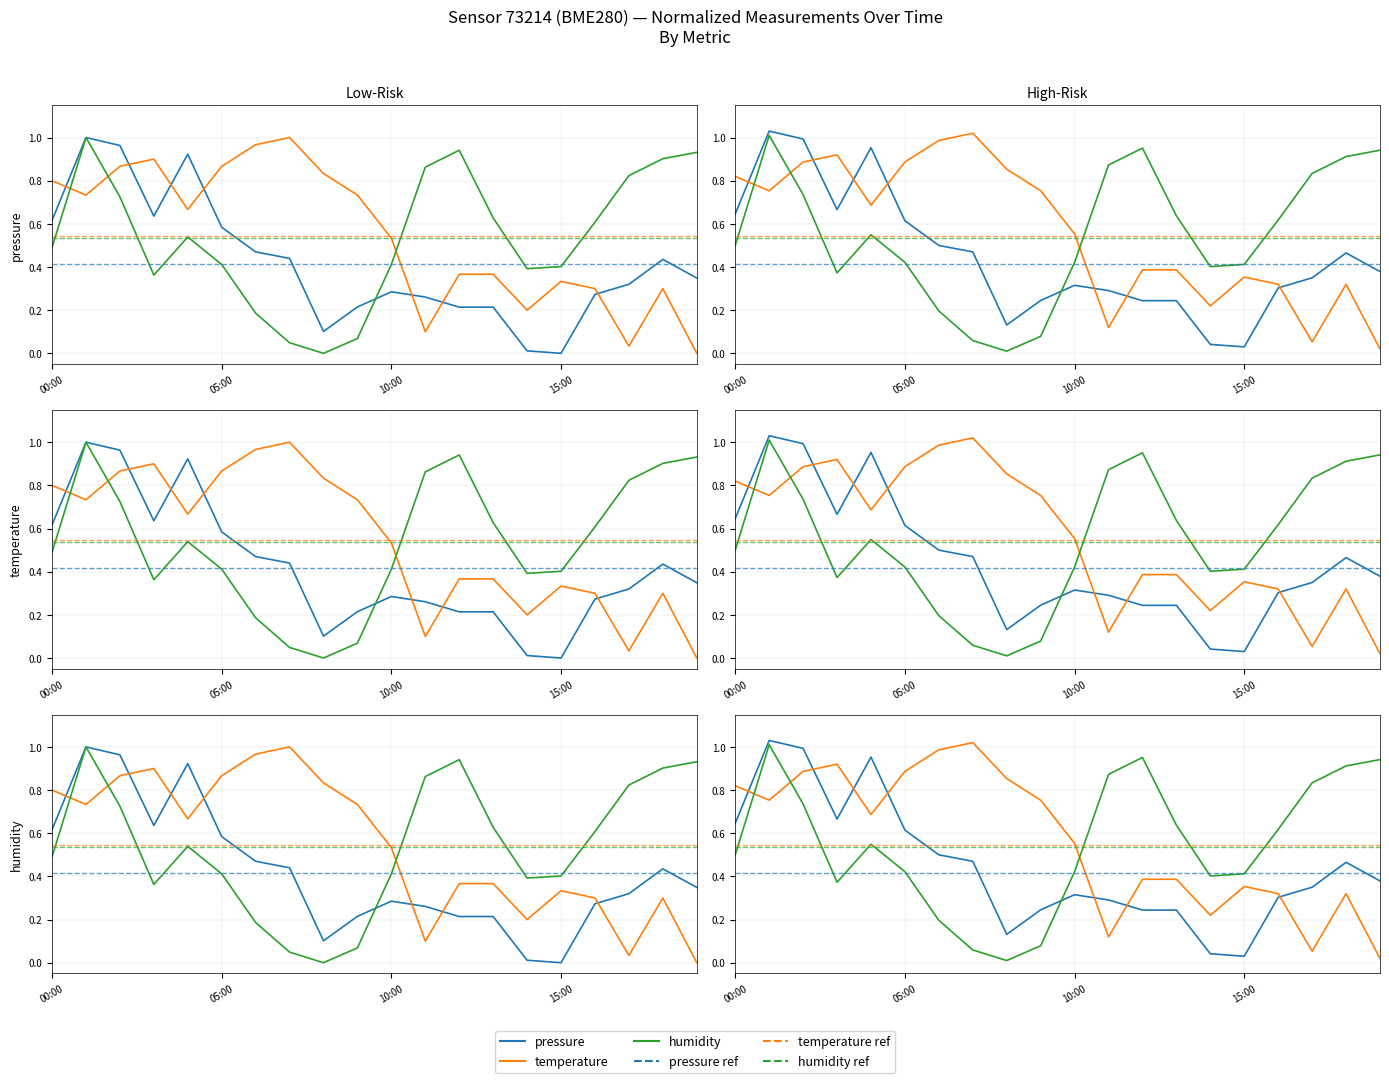

What is the difference between the second highest and minimum values in the humidity series?

0.9